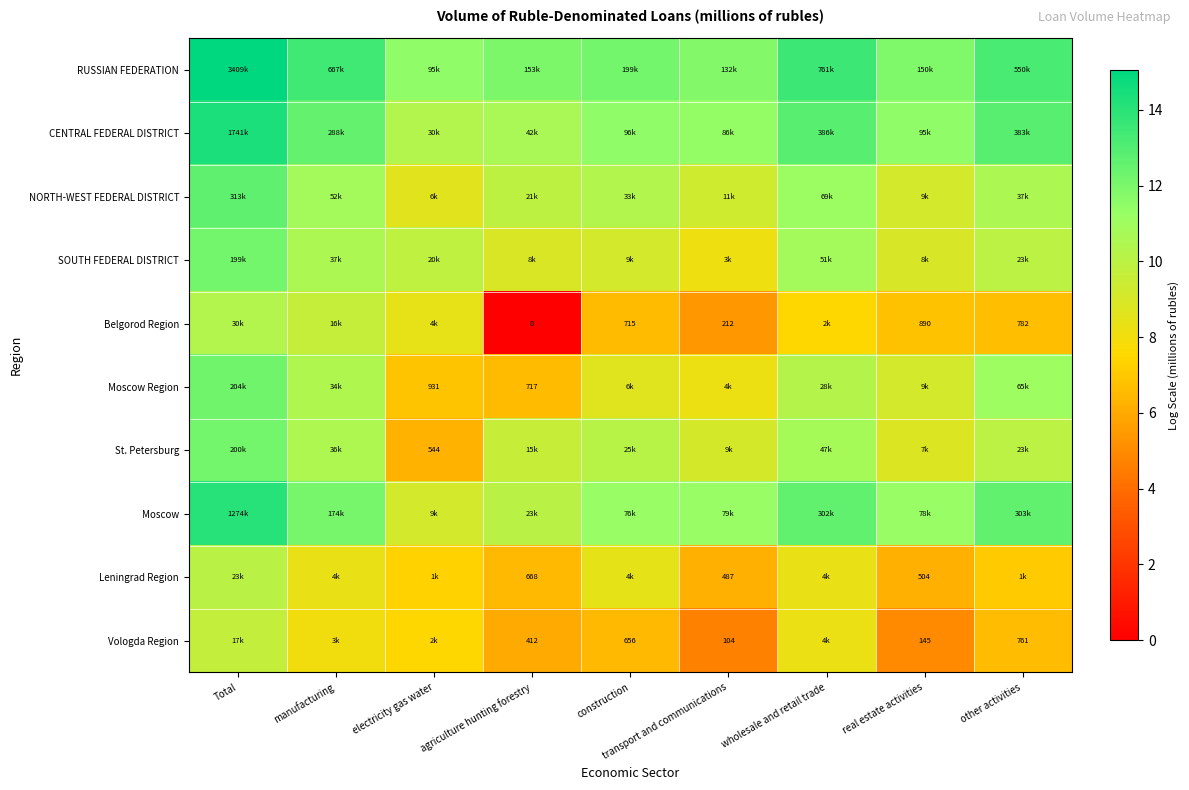

How many data points does each series have?

9